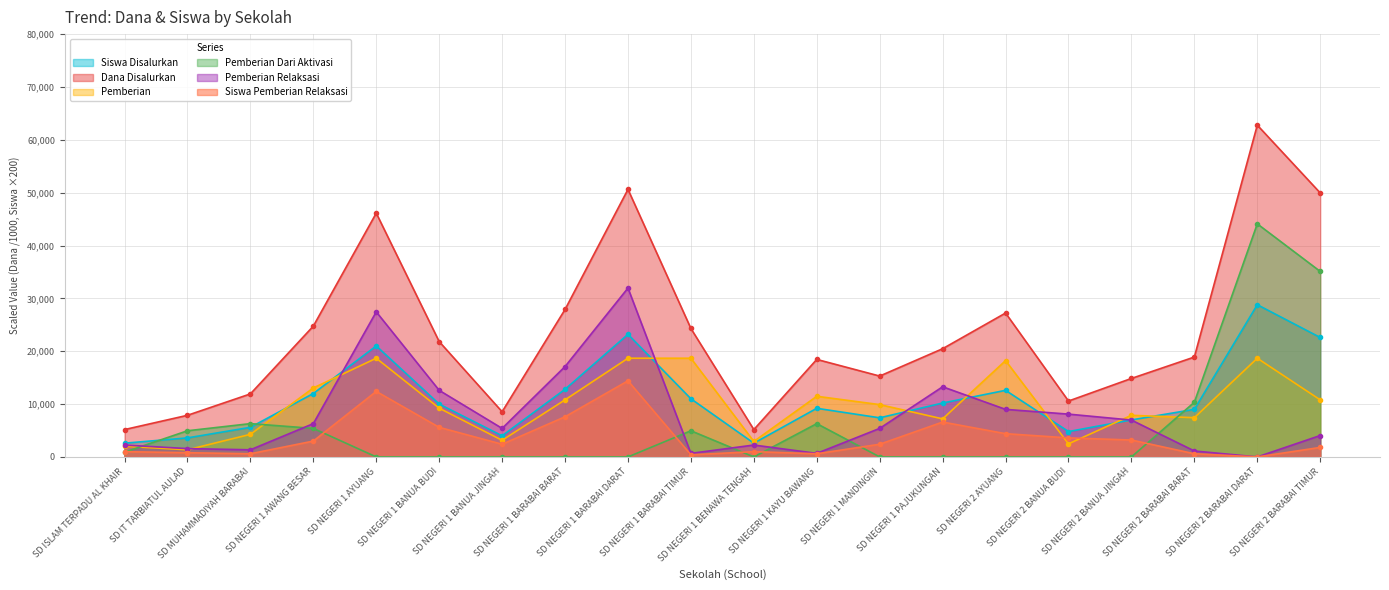

True or false: Pemberian Dari Aktivasi has a value of -26072 at SD NEGERI 1 BARABAI BARAT.

False